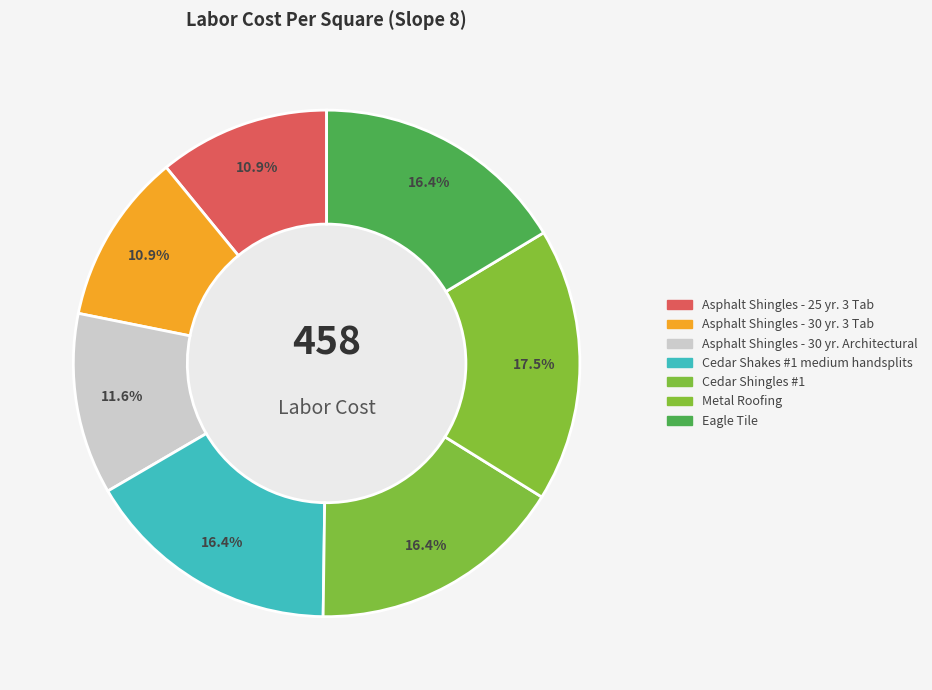

Rank the categories by value from lowest to highest.

Asphalt Shingles - 25 yr. 3 Tab, Asphalt Shingles - 30 yr. 3 Tab, Asphalt Shingles - 30 yr. Architectural, Cedar Shakes #1 medium handsplits, Cedar Shingles #1, Eagle Tile, Metal Roofing